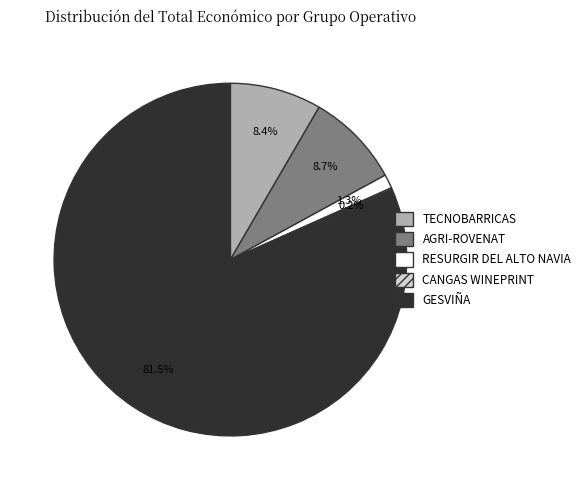

What is the majority slice?

GESVIÑA